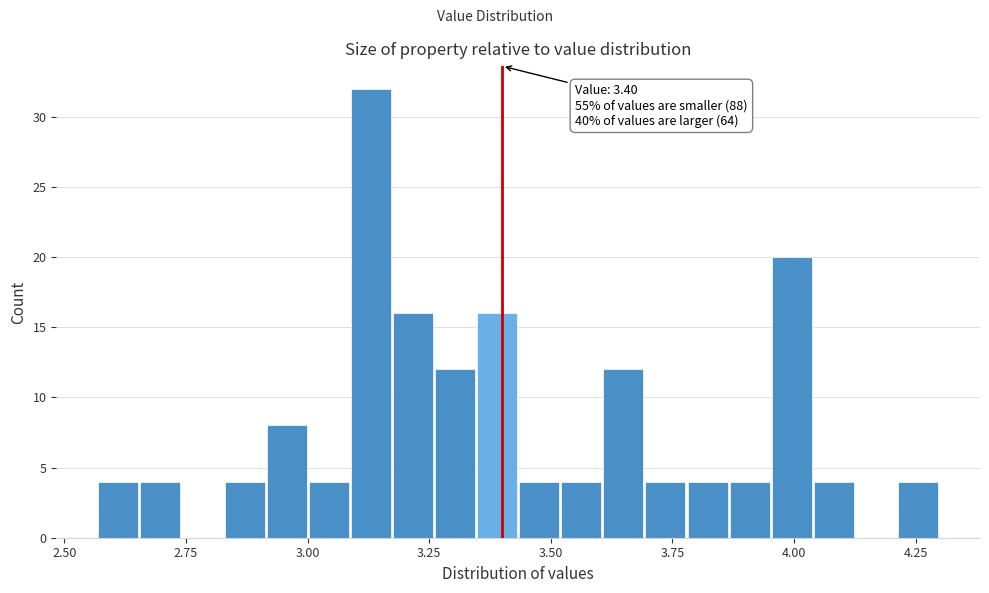

Read against the x-axis, roughly where is the centre of the tallest bar?

3.15